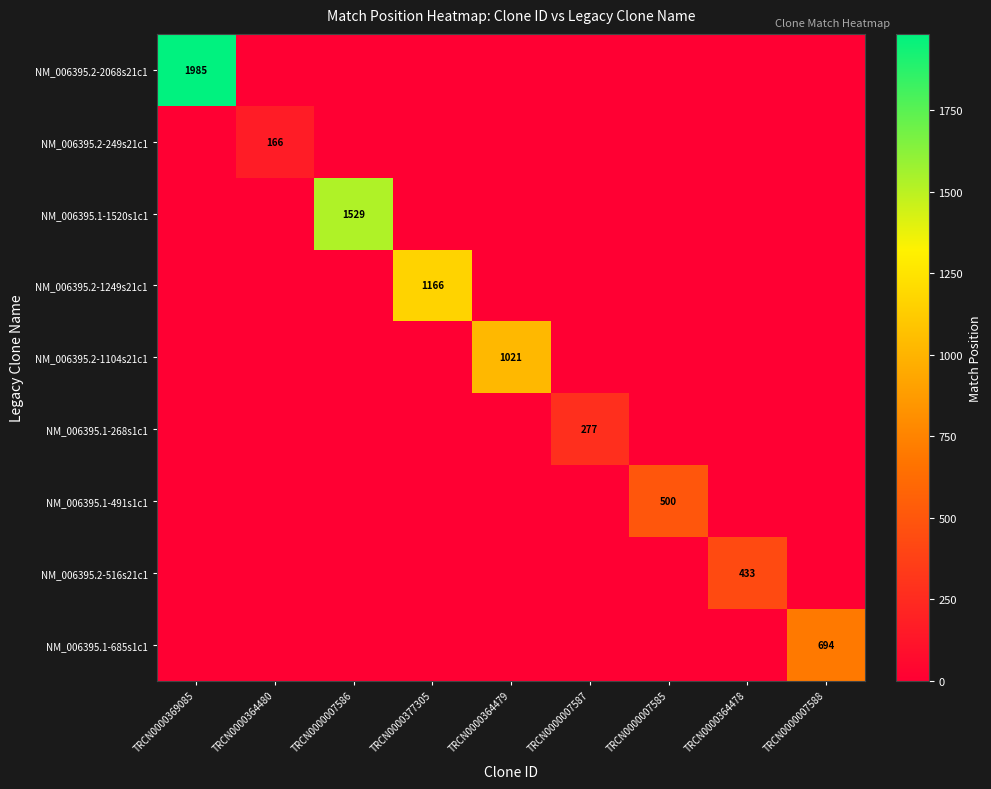

What is the total value across all series at TRCN0000369085?

1985